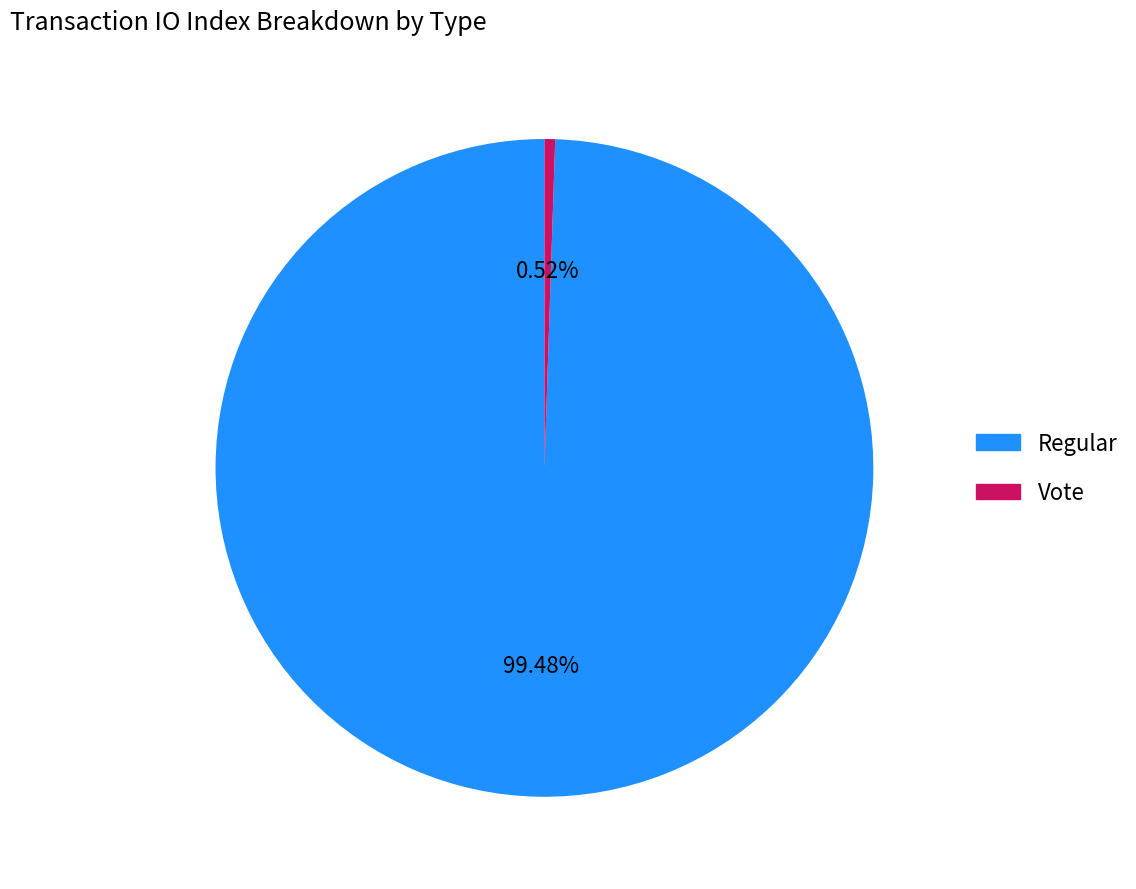

Which category has the biggest portion of the pie?

Regular